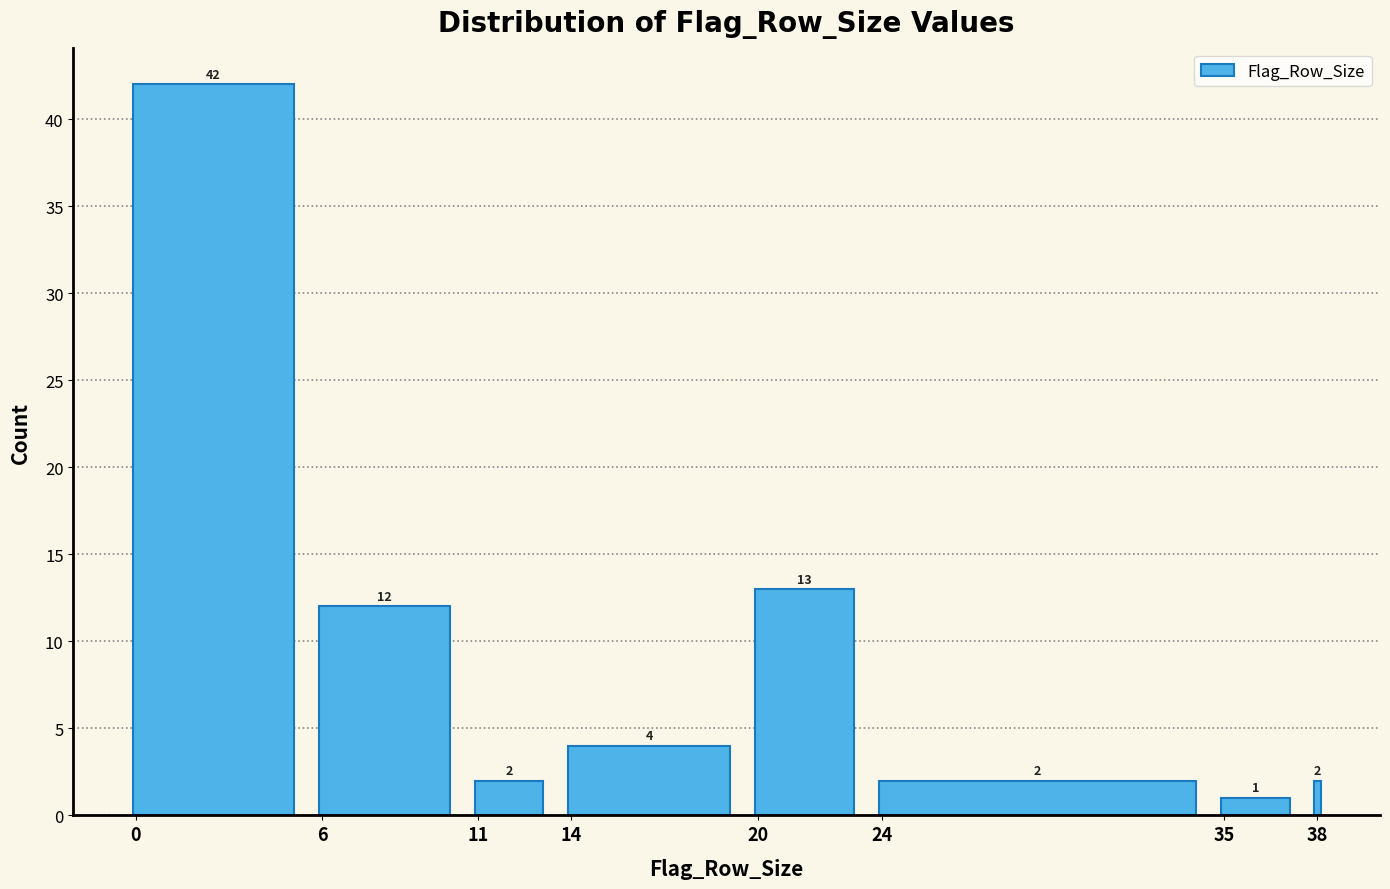

Reading left to right, extract all data points from this chart.

42	12	2	4	13	2	1	2